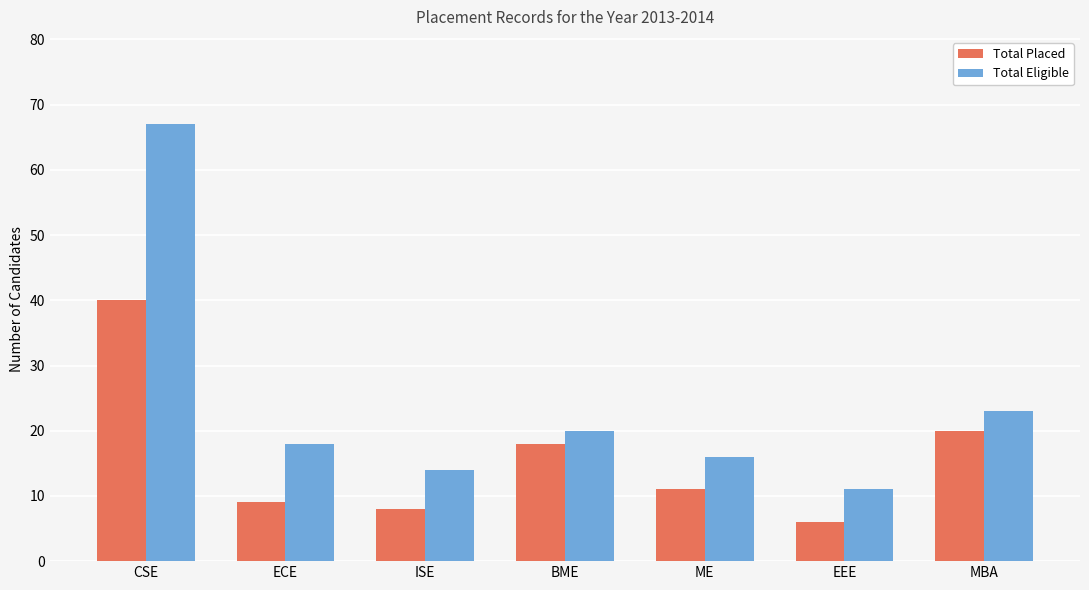

At which label is Total Placed closest to 23?

MBA